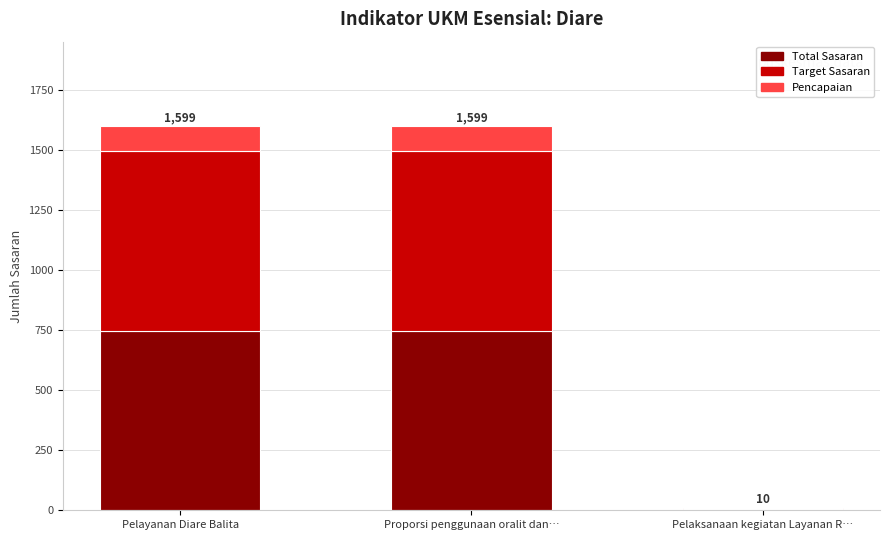

What is the total value across all series at Proporsi penggunaan oralit dan…?

1599